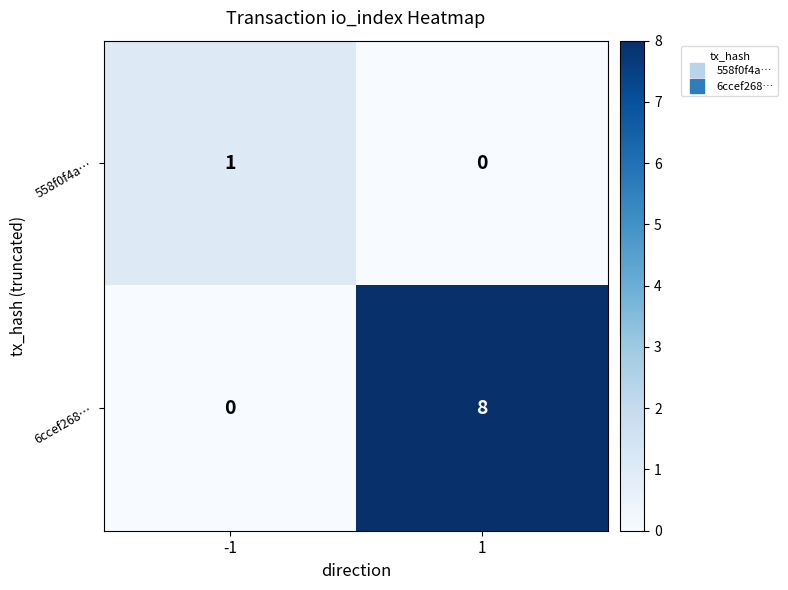

Reading left to right, transcribe all the data shown in this chart.

558f0f4a…: -1=1	1=0
6ccef268…: -1=0	1=8